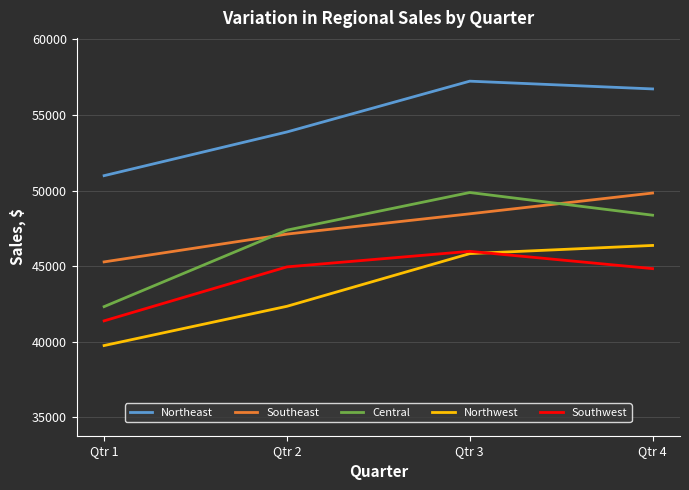

Which category has the highest value across all series?

Qtr 3